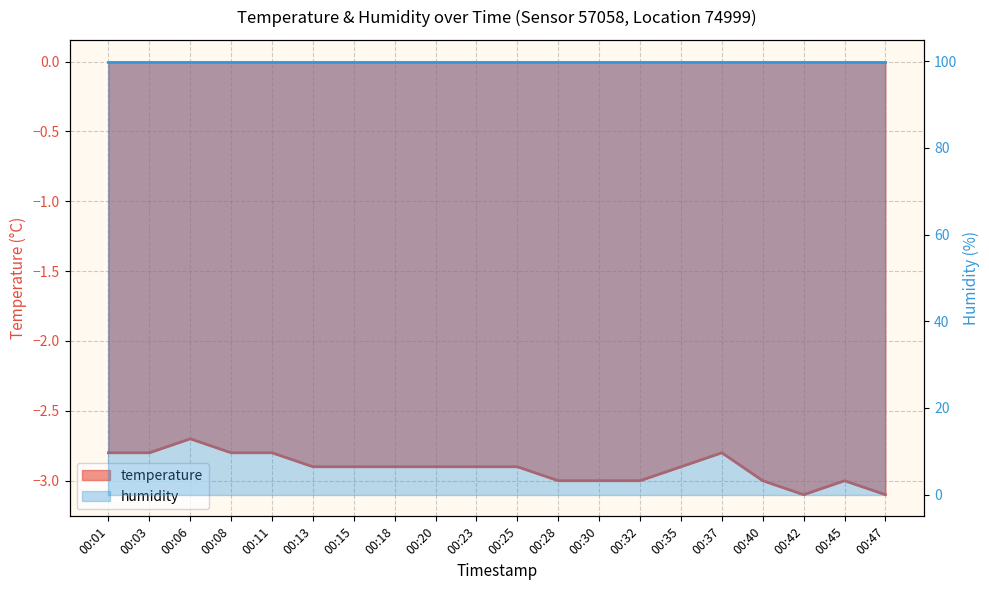

What is the difference between the maximum and minimum values in the temperature series?

0.4